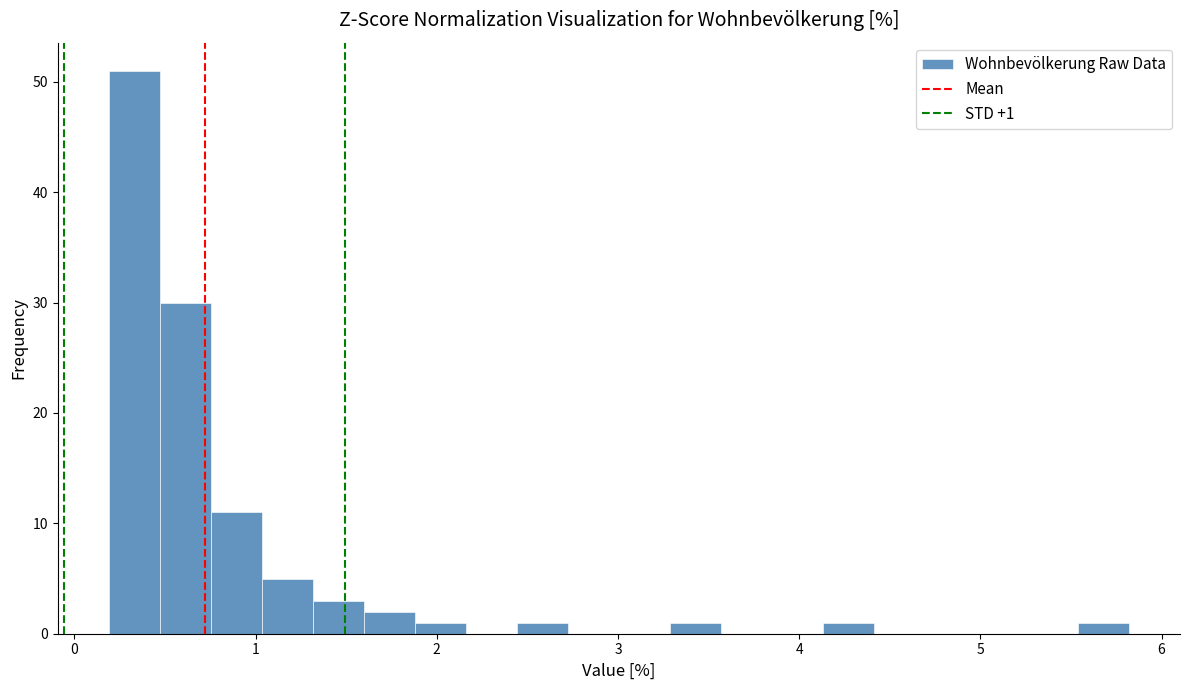

Read against the x-axis, roughly where is the centre of the tallest bar?

0.3